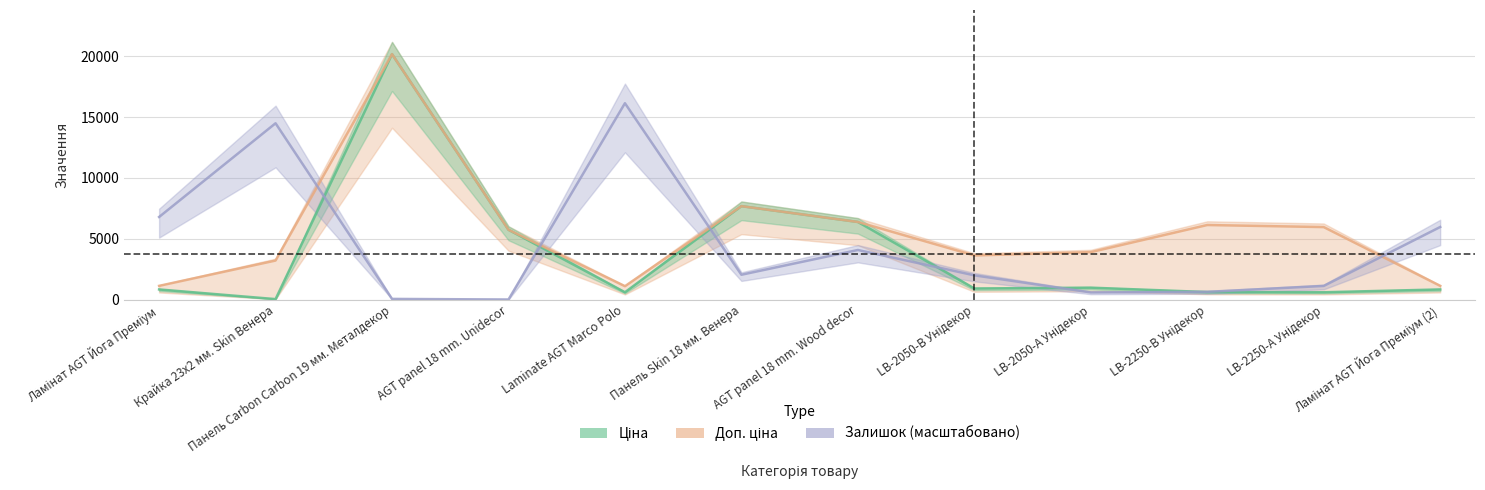

At which label does Ціна reach its minimum?

Крайка 23x2 мм. Skin Венера